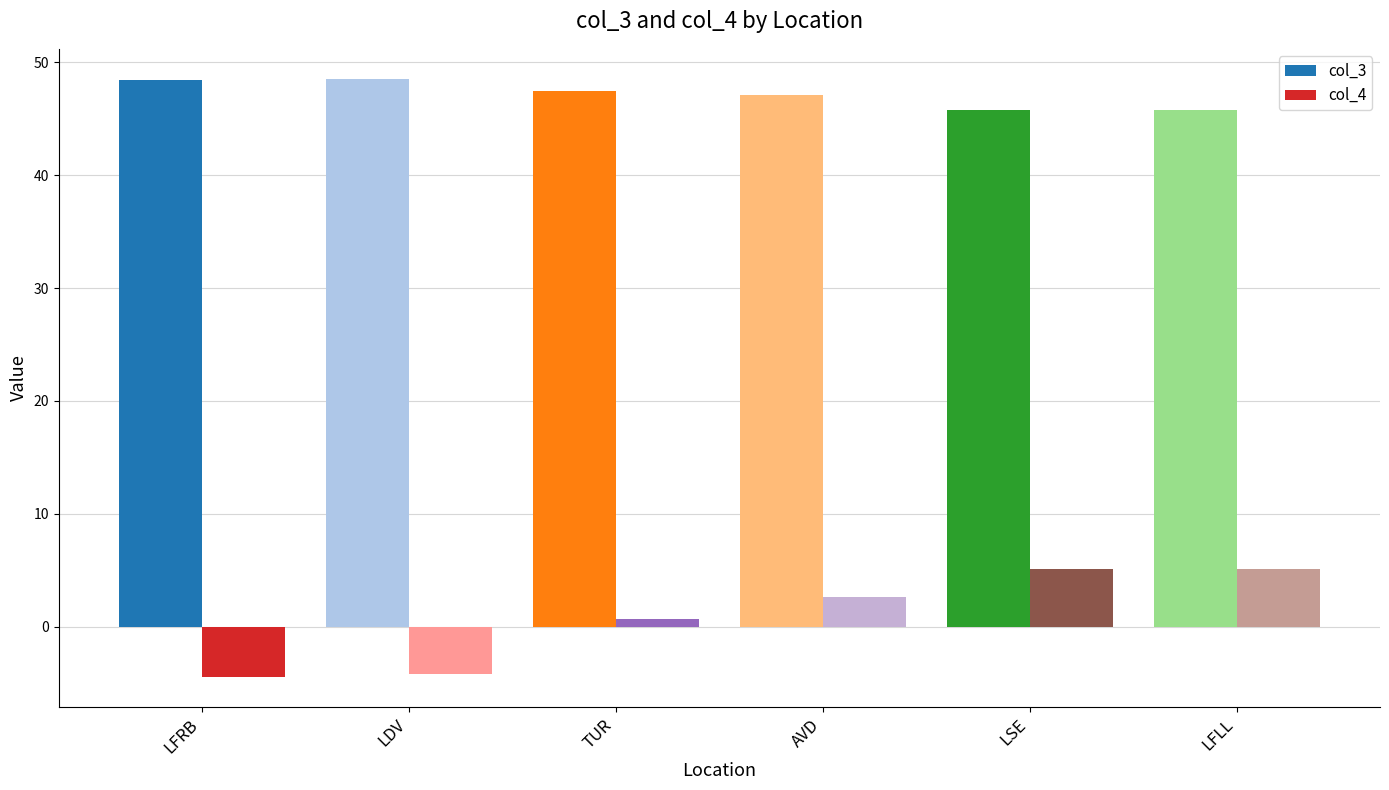

Between LDV and LFLL, which series saw the biggest shift?

col_4